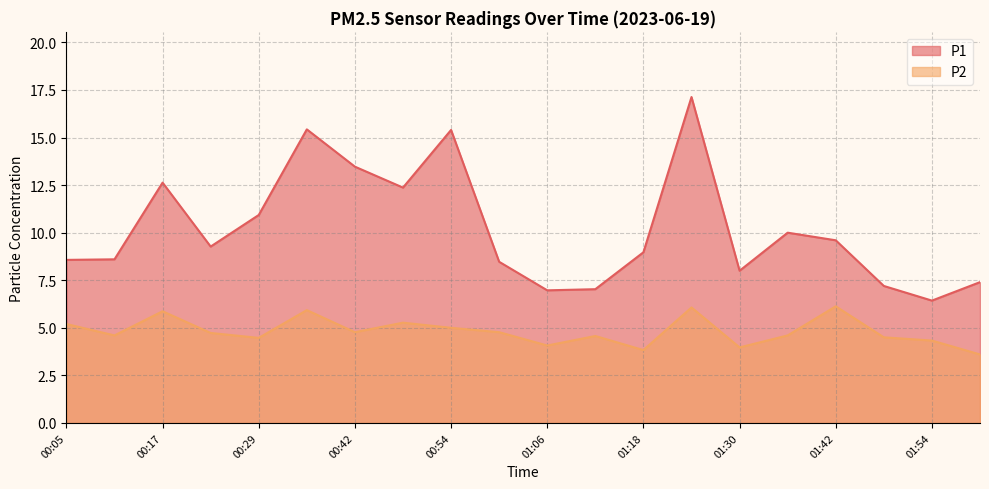

What is the spread (max minus min) of values at 01:36?

5.4